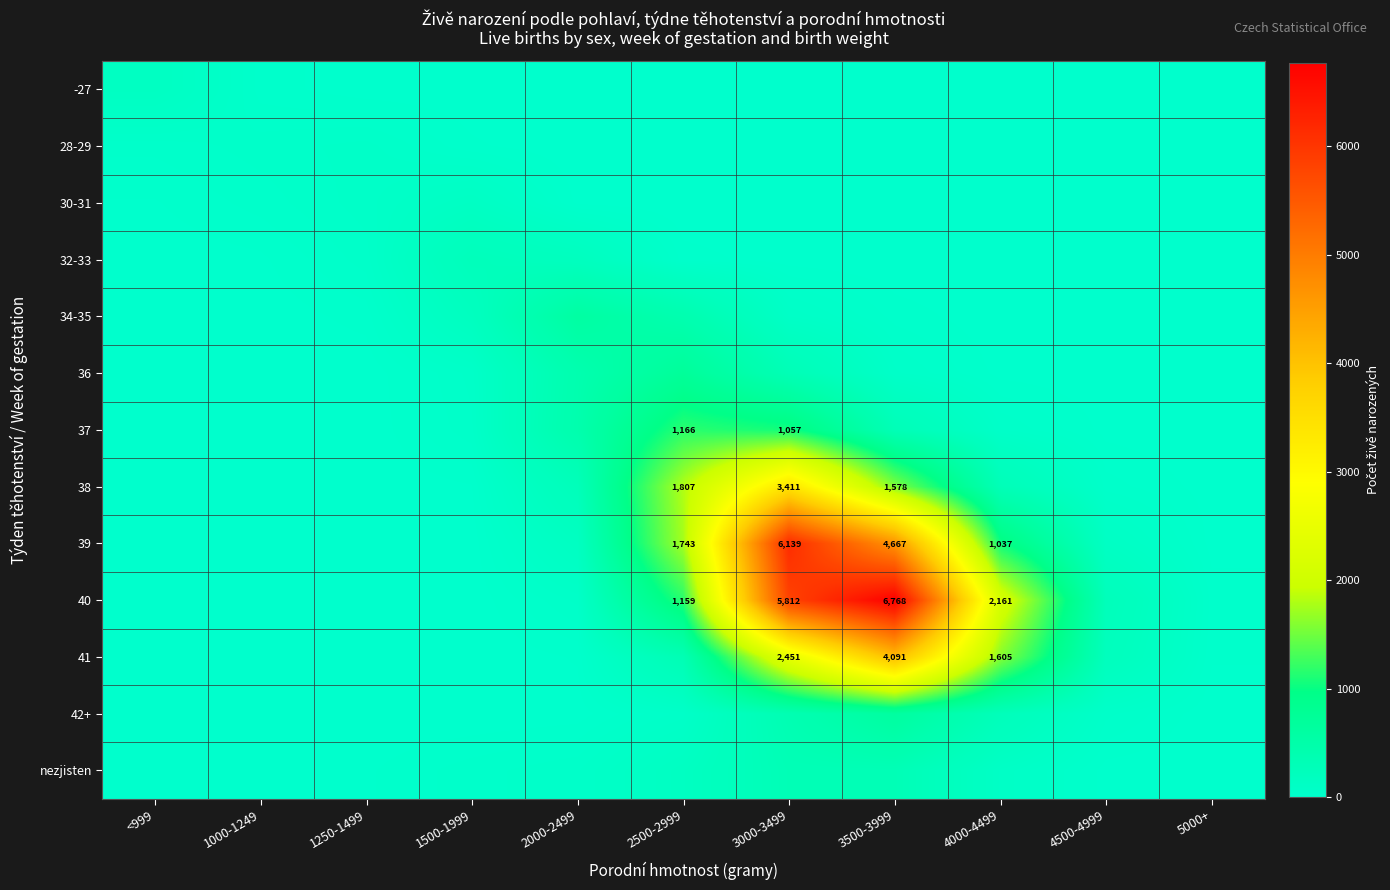

Is it true that 40 equals 5812 at 3000-3499?

True